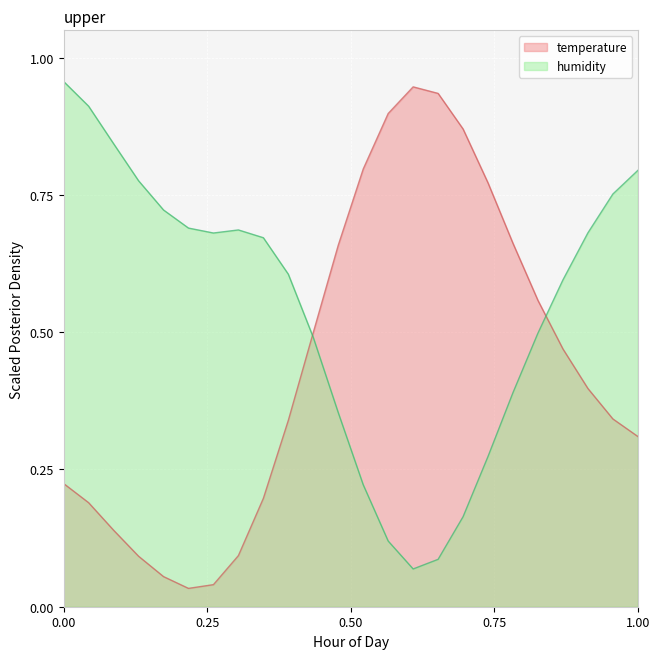

Which series ends up on top after the final intersection of temperature and humidity?

humidity